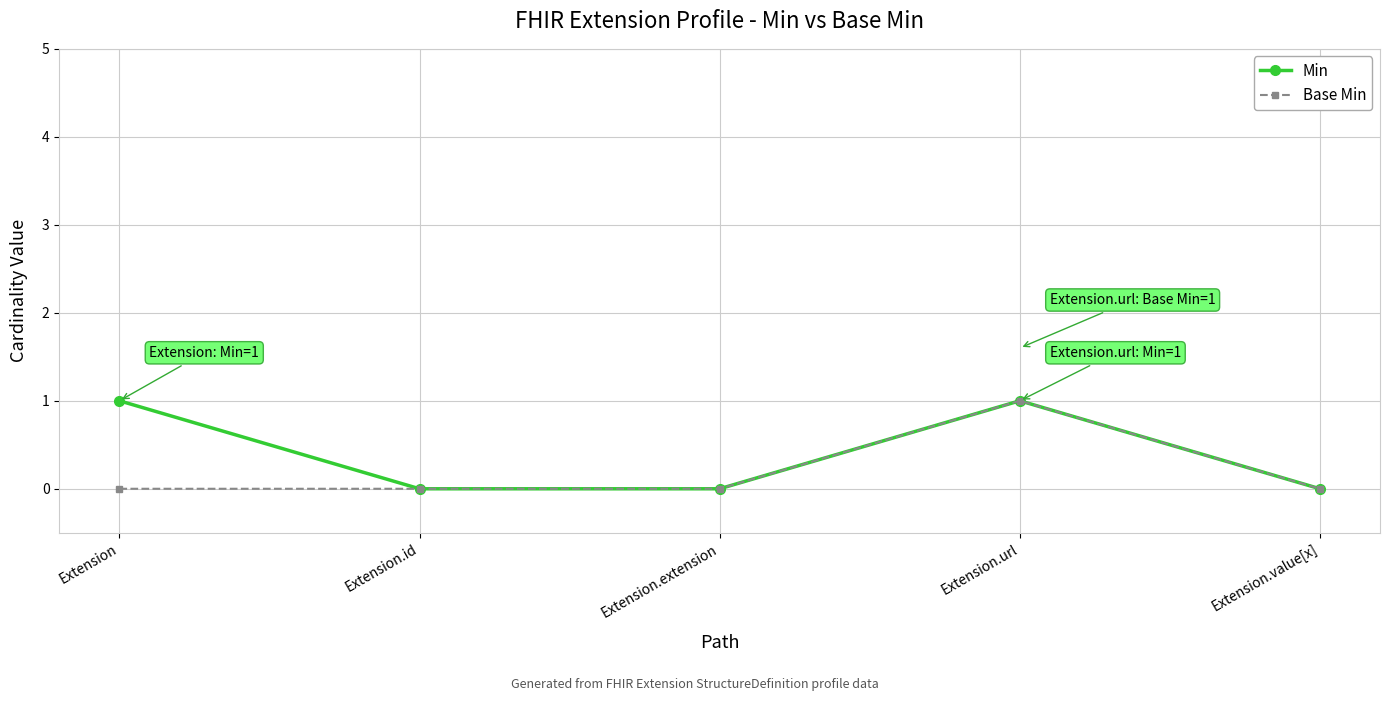

What position from the left is Extension?

1